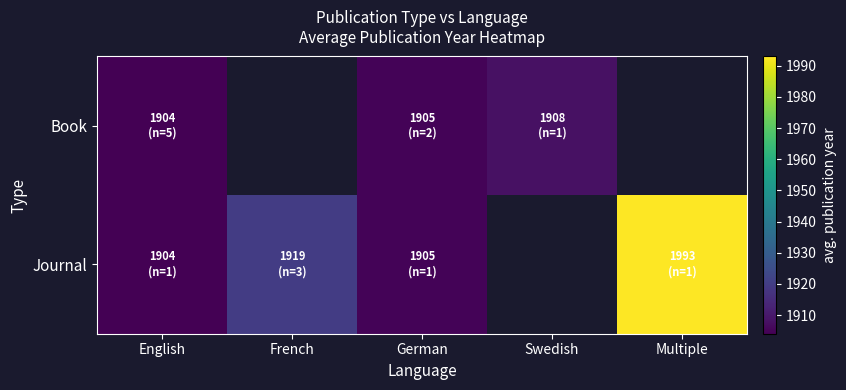

How many data points in Book are less than 1905?

1